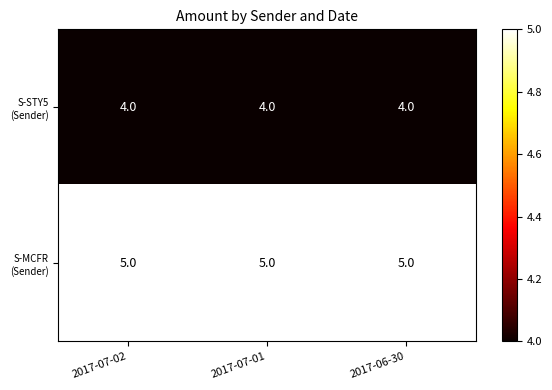

What is the maximum value shown in the chart?

5